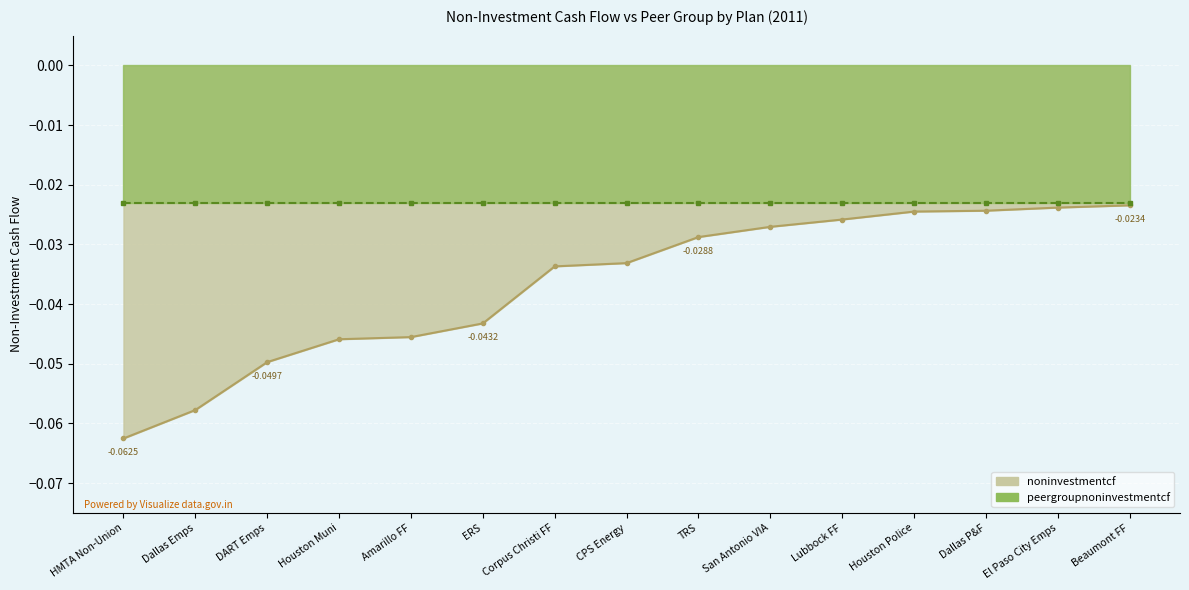

At which category does the chart reach its peak across all series?

Beaumont FF